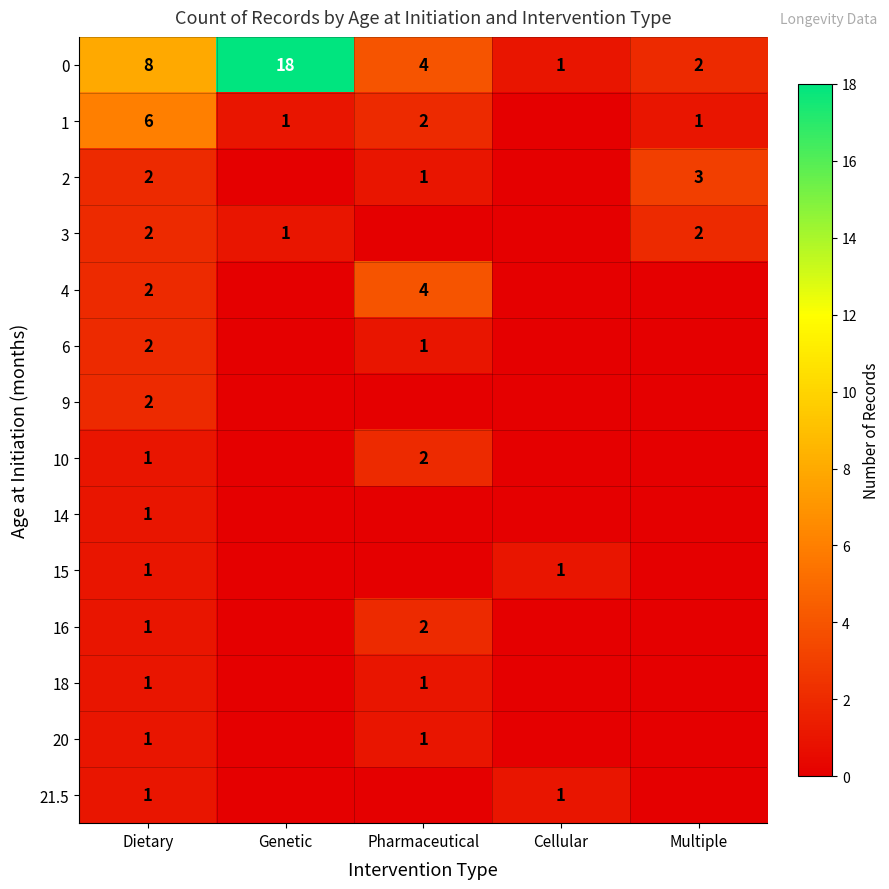

What is the spread (max minus min) of values at Dietary?

7